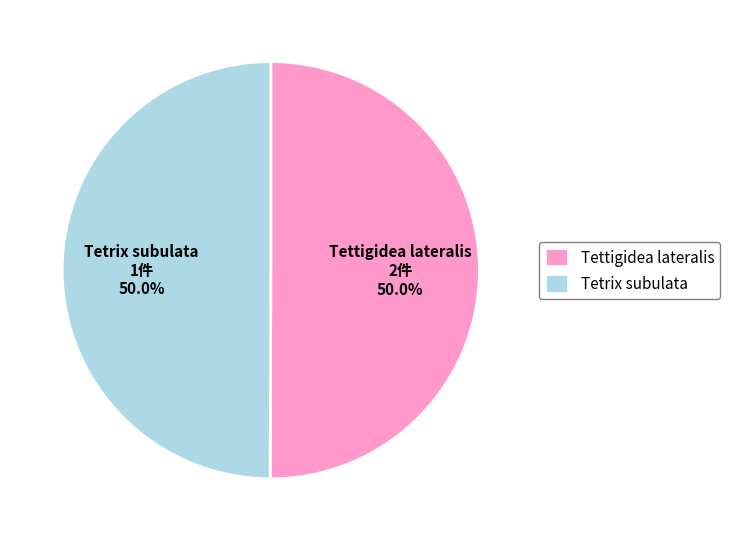

To the nearest percent, what percentage of the pie is Tettigidea lateralis?

50%